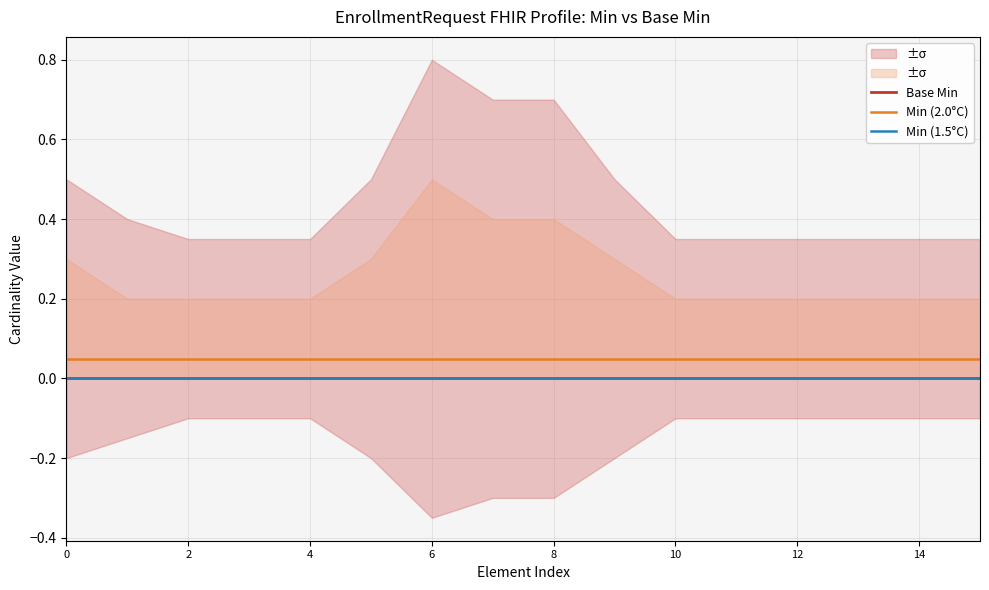

At 11, list the series in order from largest to smallest.

Min (2.0°C), Base Min, Min (1.5°C)